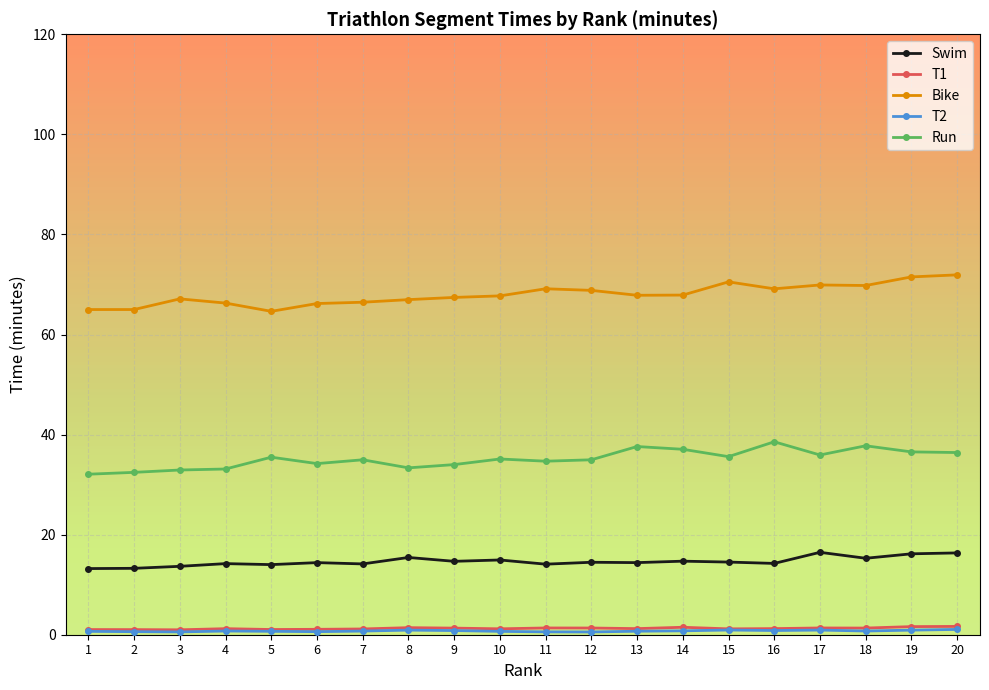

The value of Run at 1 is 15.5. True or false?

False